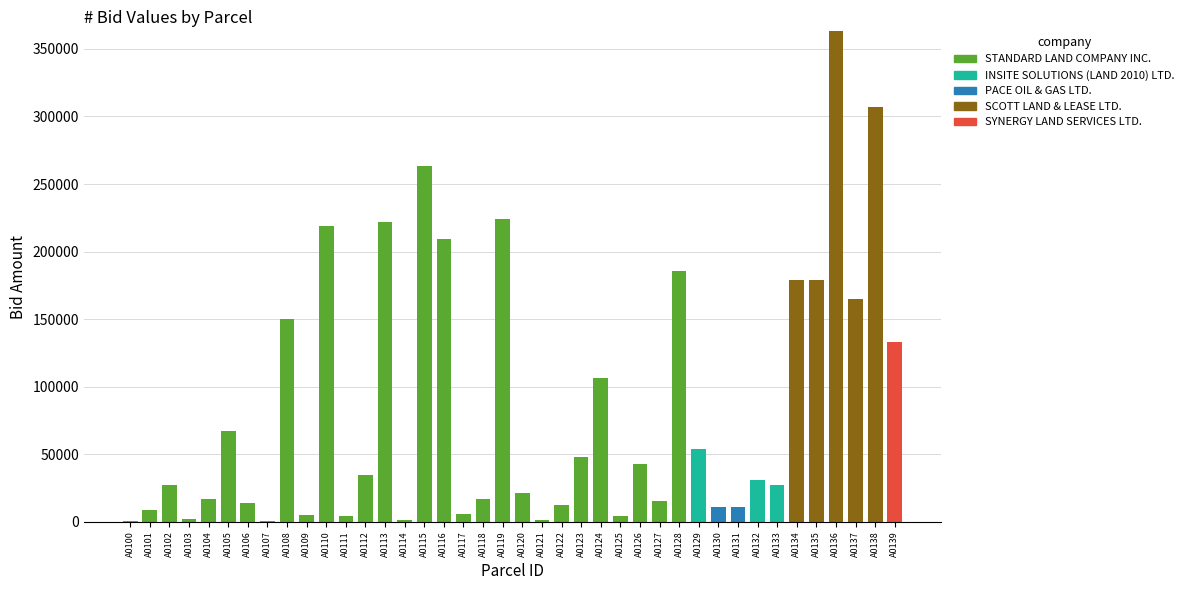

At which label does STANDARD LAND COMPANY INC. reach its peak?

A0115